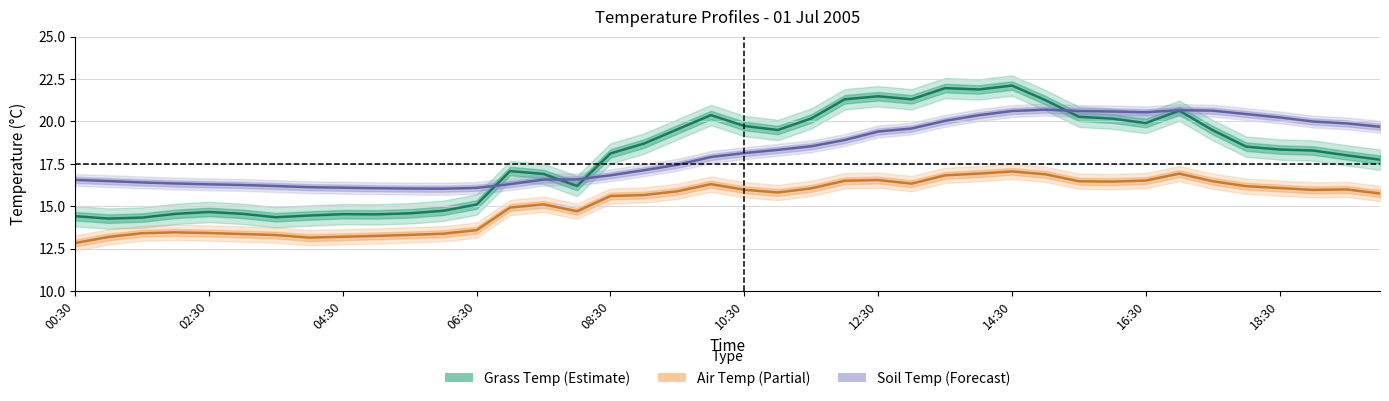

The value of Grass_Temp at 04:30 is 14.3. True or false?

True